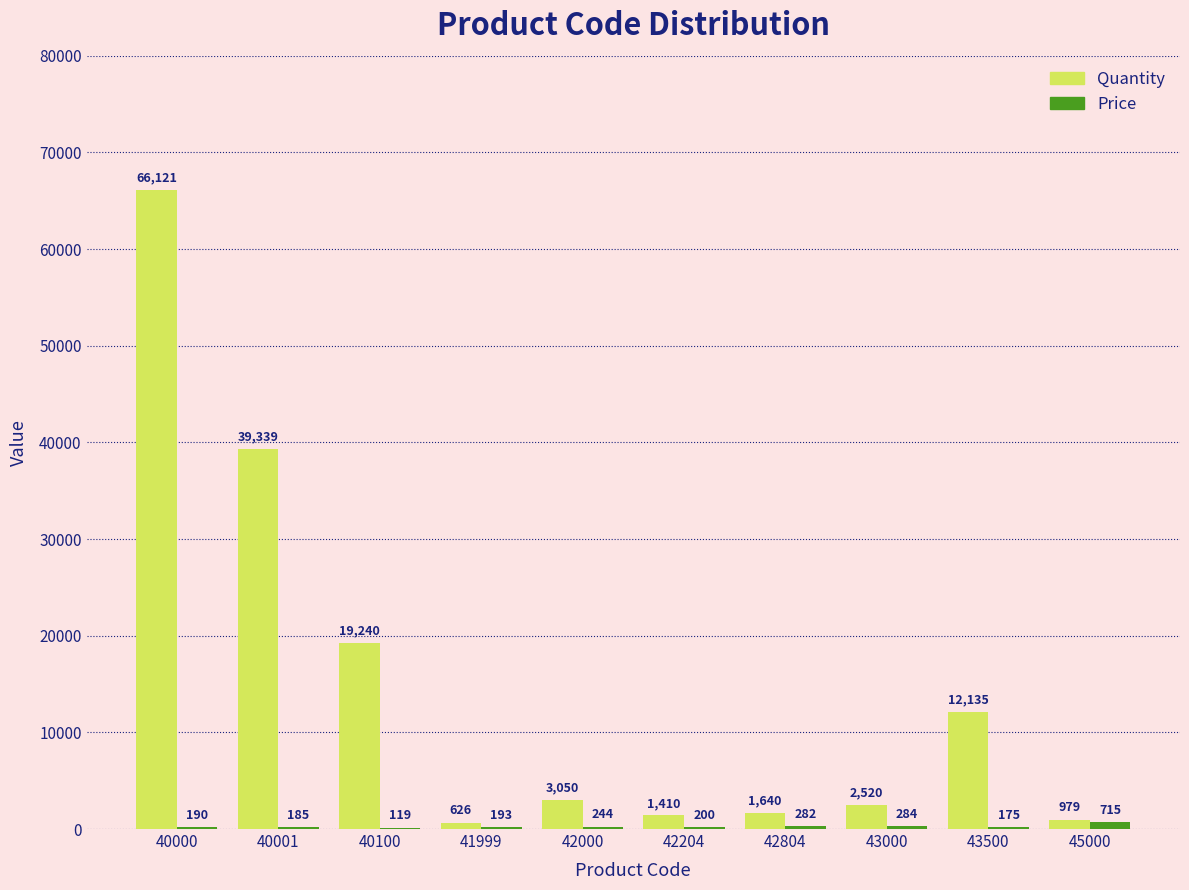

What is the sum of the Quantity values at 40100 and 45000?

20219